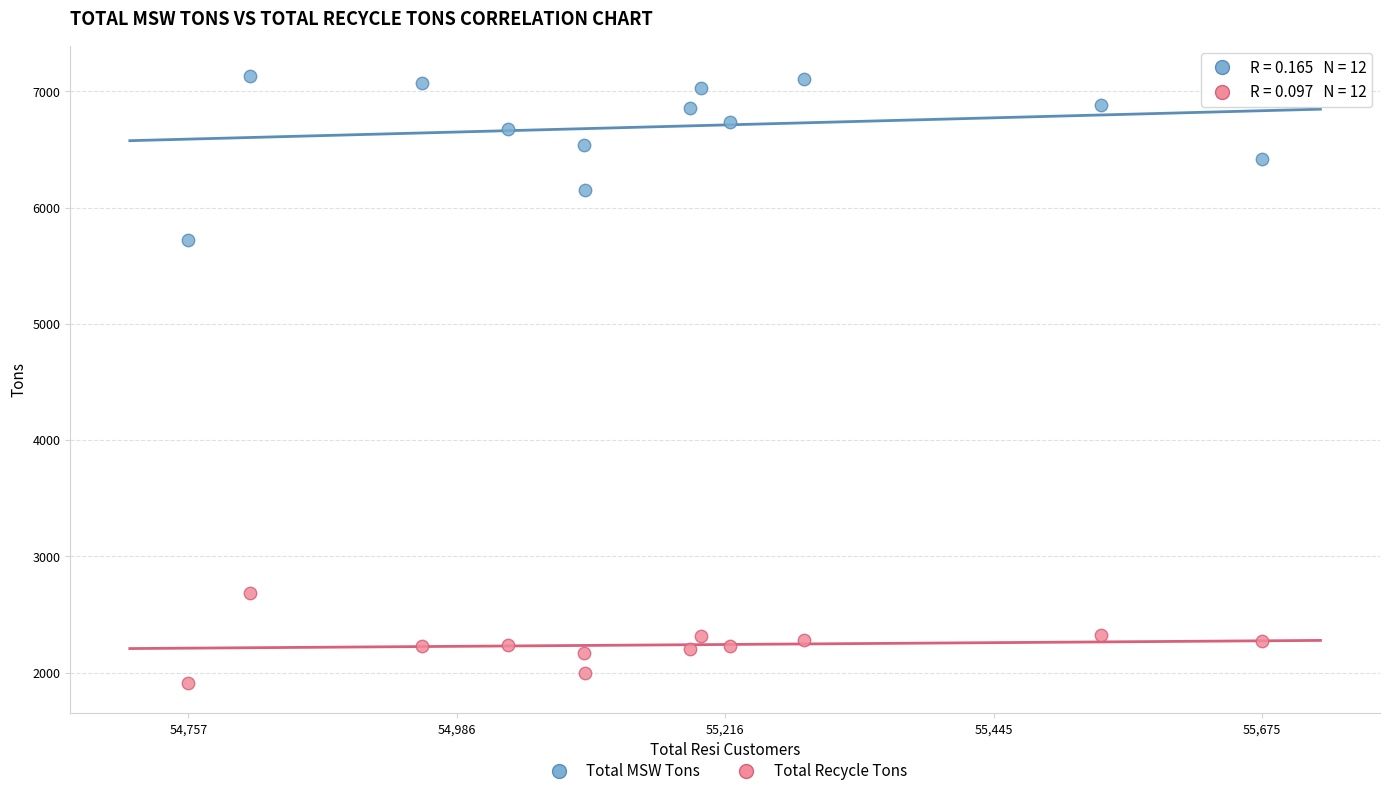

Across all data points, what is the range of Y values (max minus min)?

5221.3